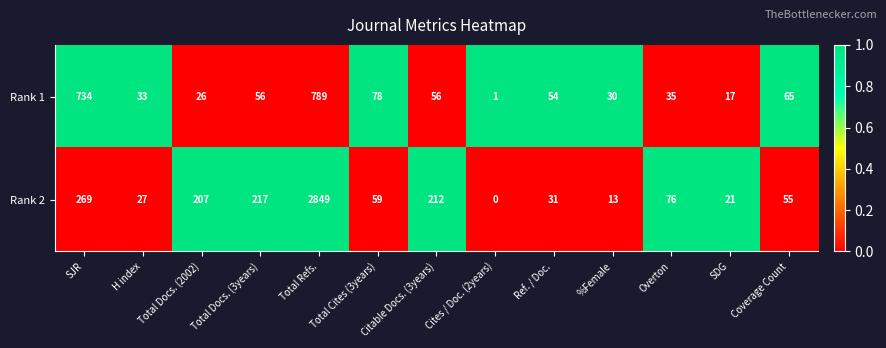

At how many categories does at least one series exceed 0?

13